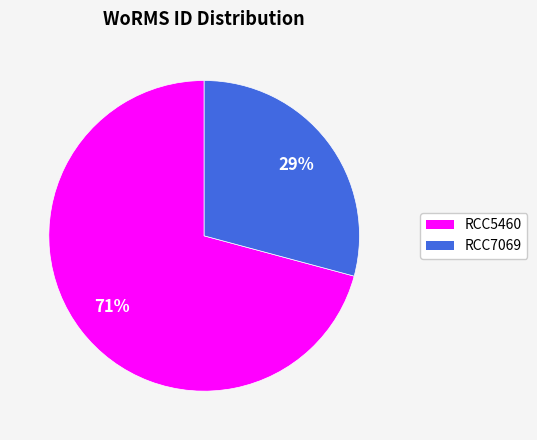

To the nearest percent, what is the difference between the largest and smallest slice percentages?

42%